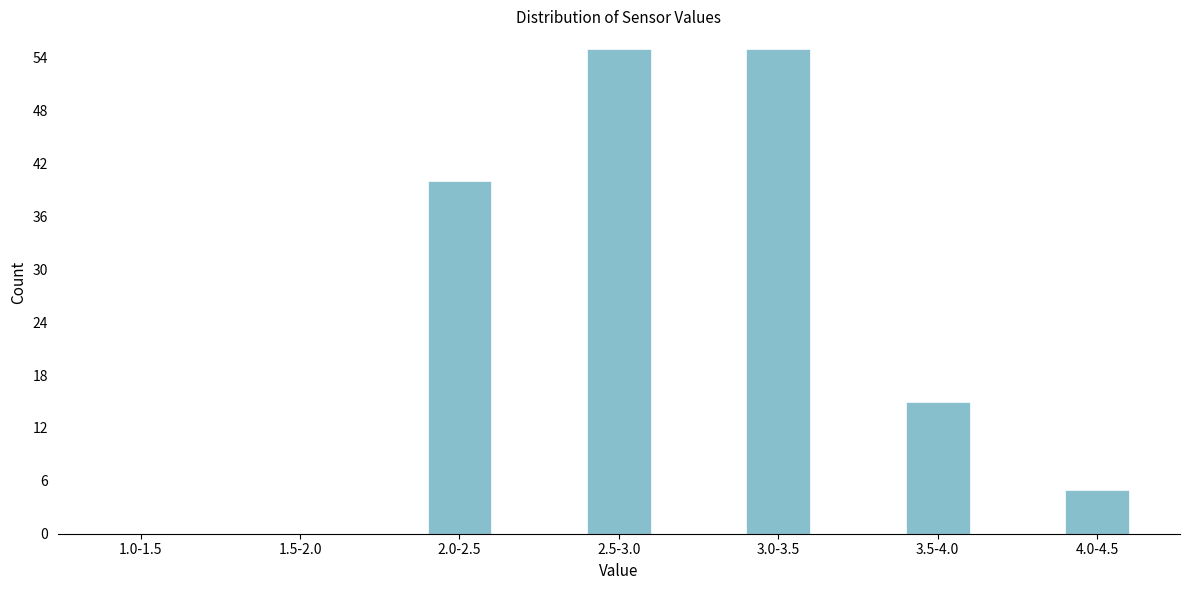

Reading right to left, extract all data points from this chart.

4.0-4.5=5	3.5-4.0=15	3.0-3.5=55	2.5-3.0=55	2.0-2.5=40	1.5-2.0=0	1.0-1.5=0